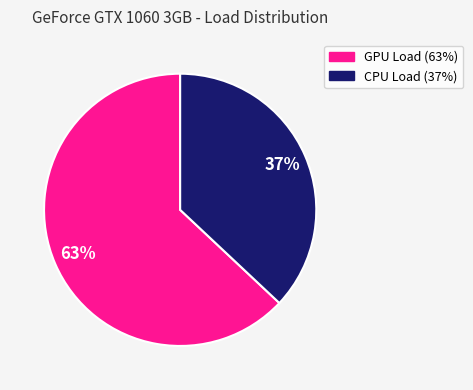

To the nearest percent, what is the average slice percentage?

50%